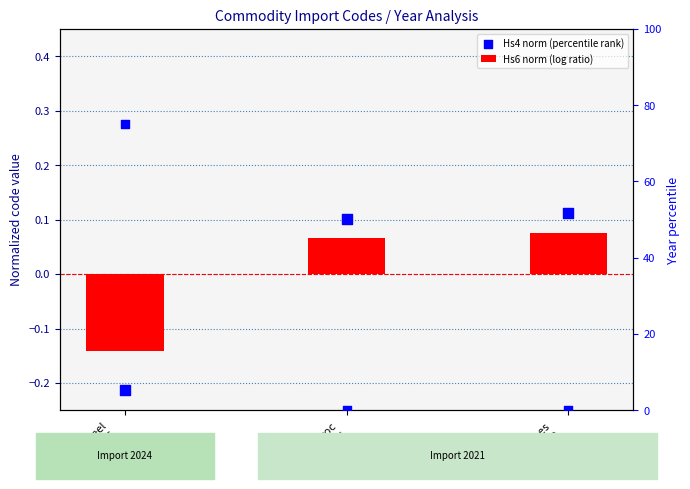

Which series reaches the maximum Y coordinate?

Hs4 norm (percentile rank)